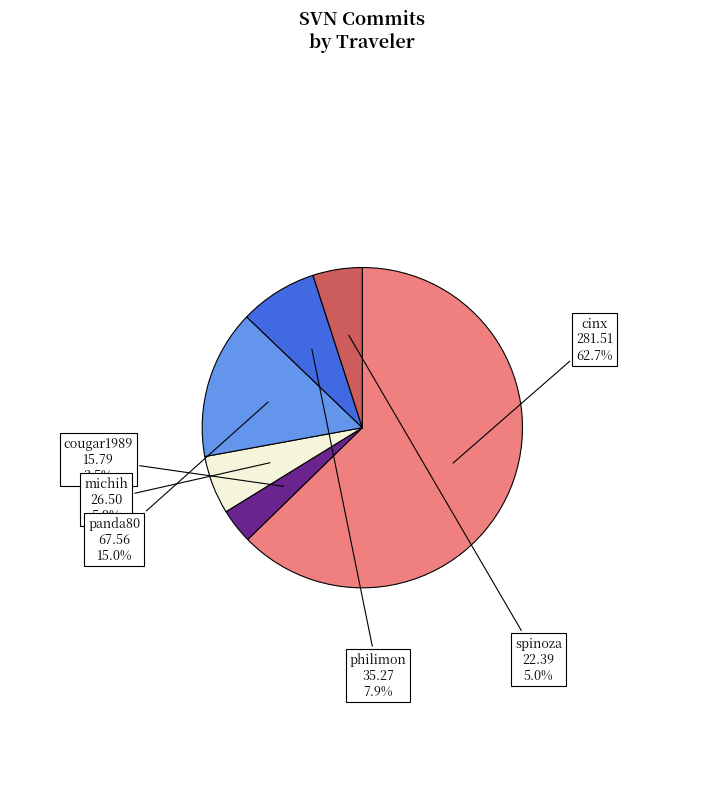

Does any single category account for the majority?

Yes